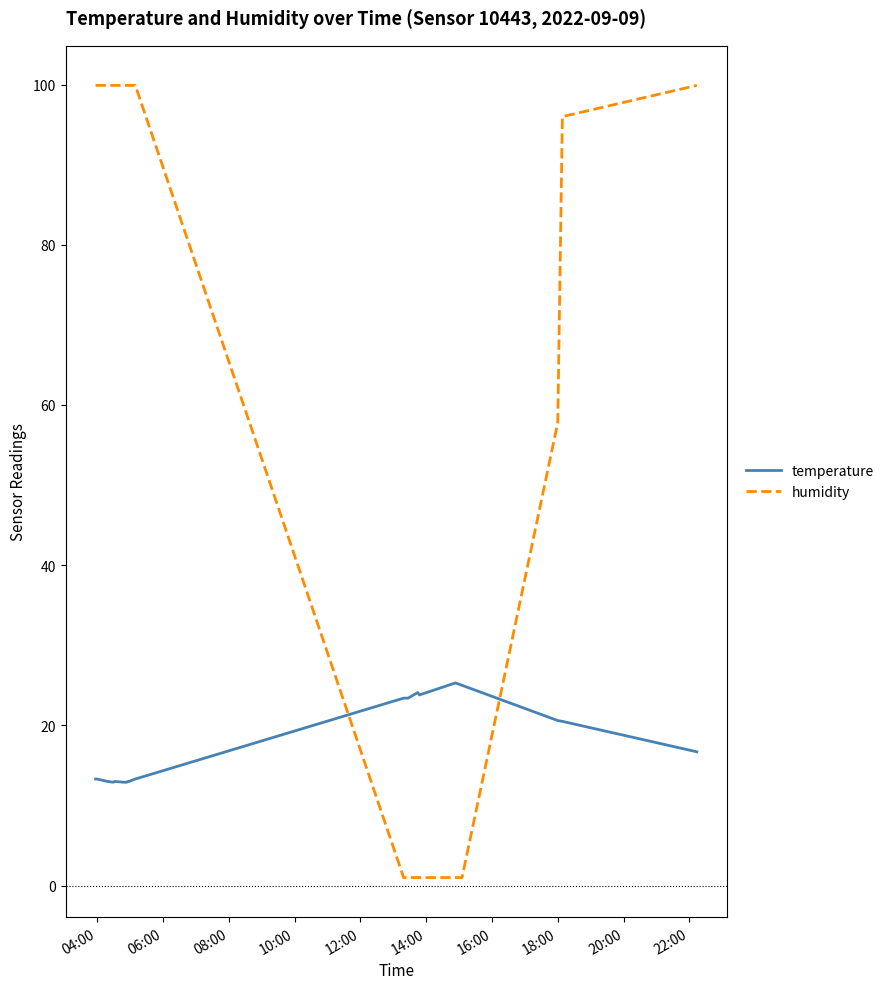

Which series has the largest total across all categories?

humidity